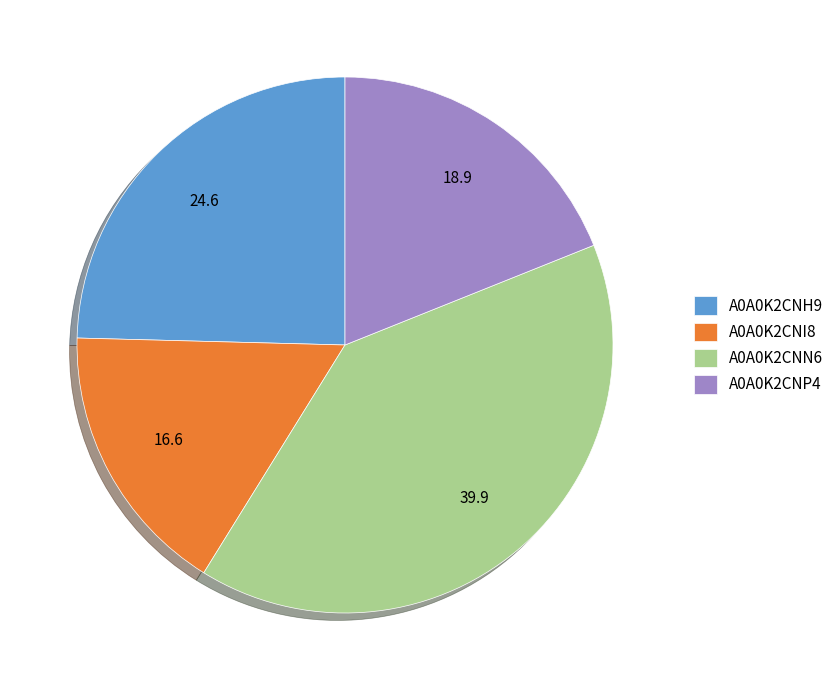

Do A0A0K2CNP4 and A0A0K2CNI8 together represent more than half of the pie?

No